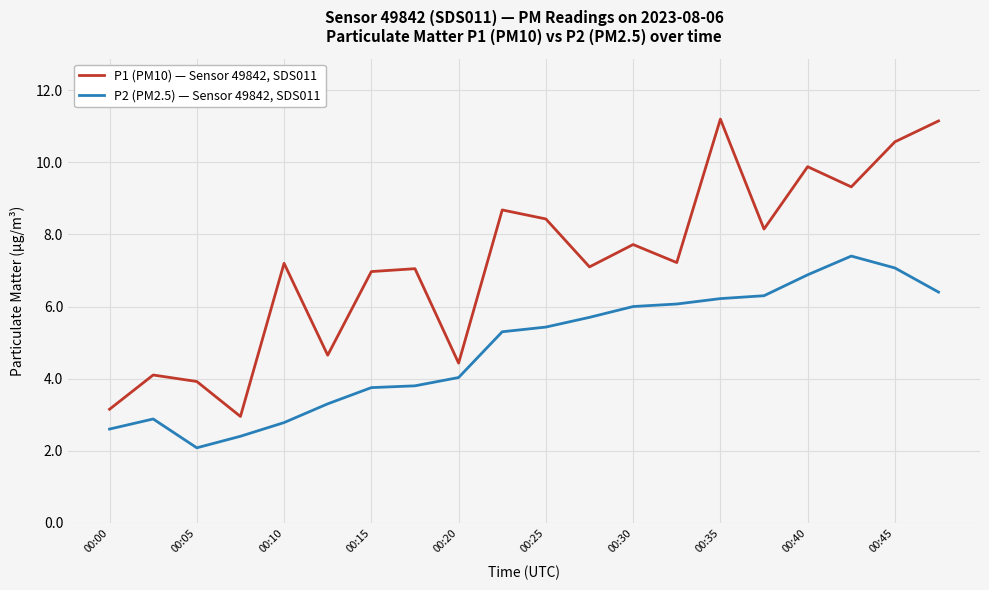

What is the greatest value displayed?

11.2